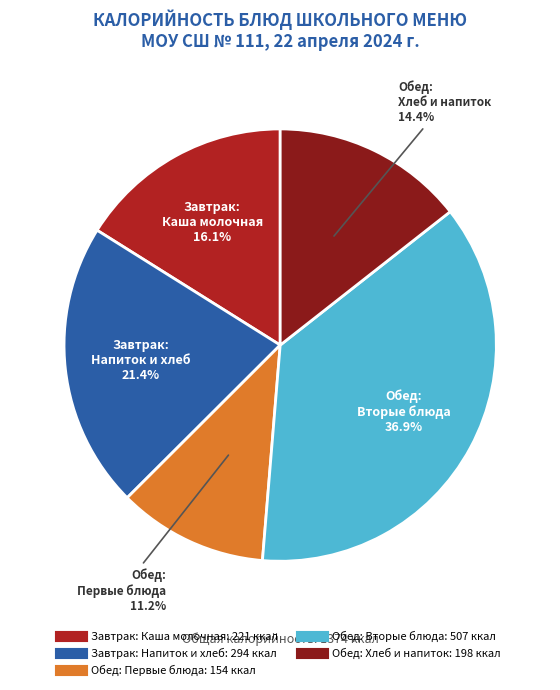

Does any single category account for the majority?

No